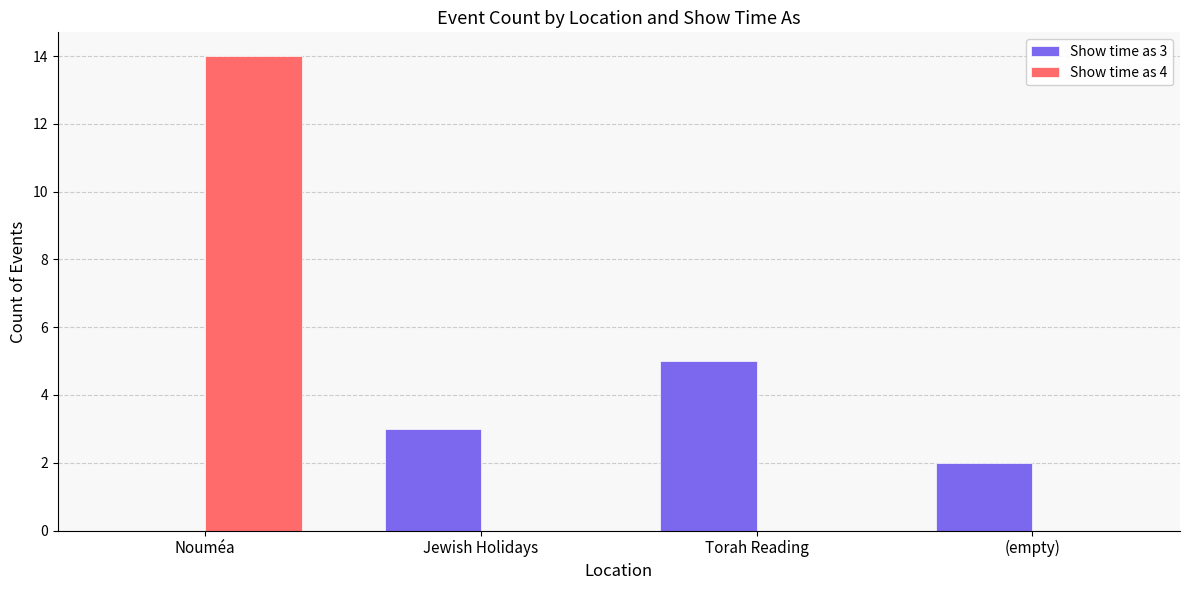

The Show time as 3 series shows 5 at Torah Reading. True or false?

True